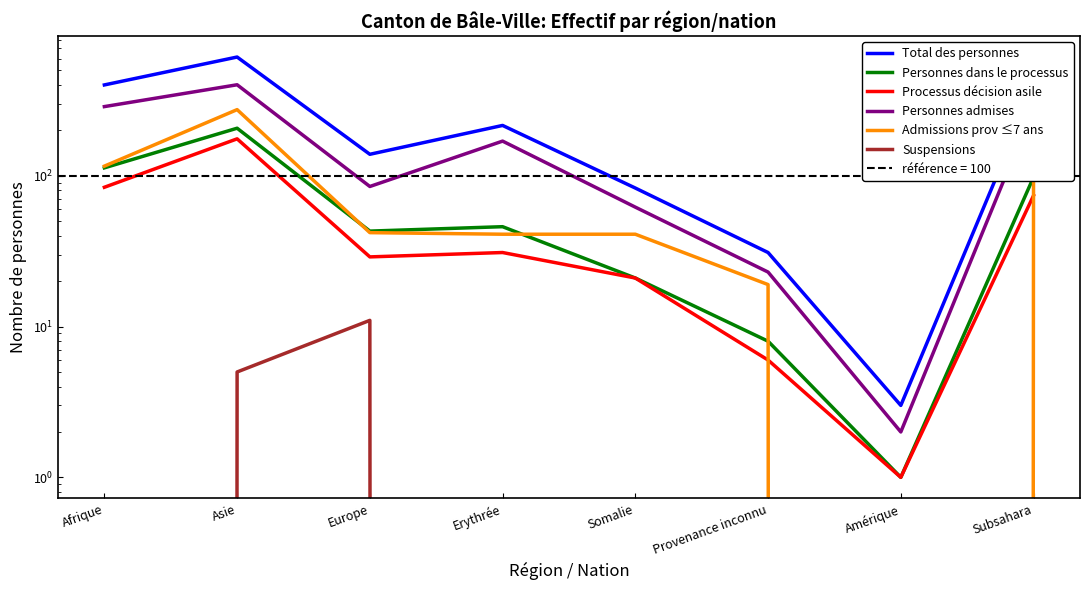

Which series has the widest spread of values?

Total des personnes